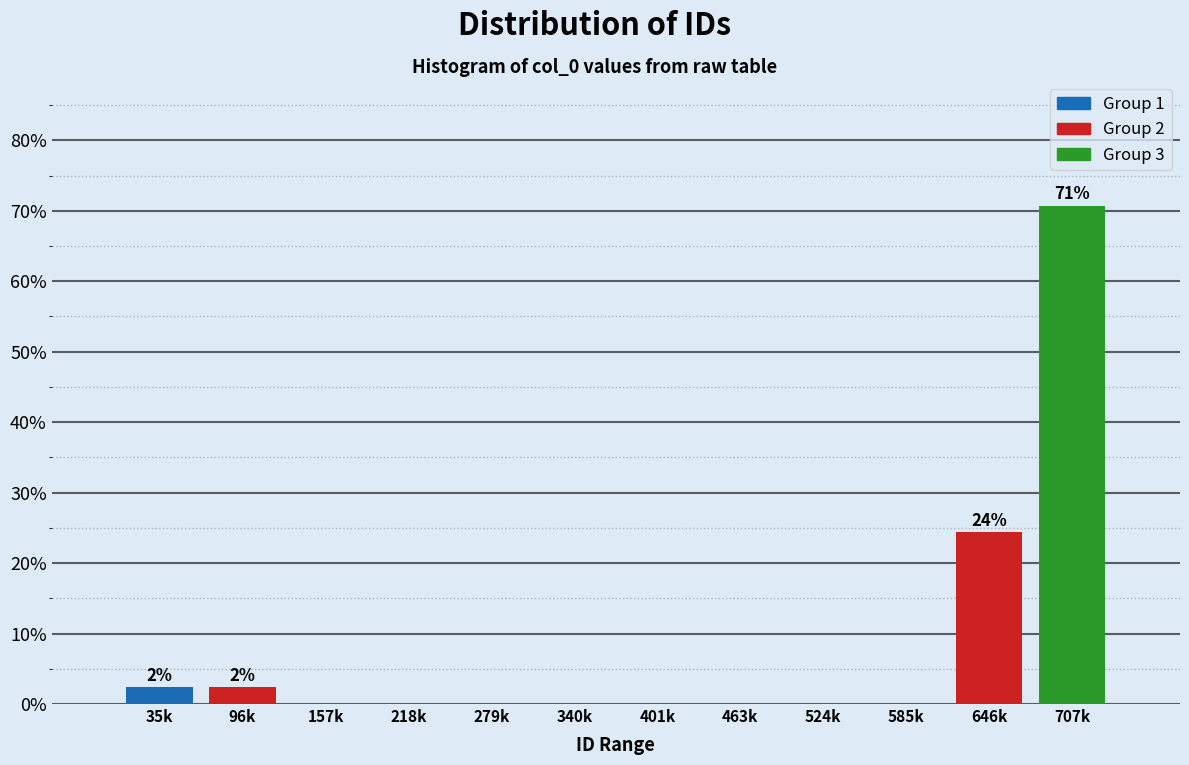

Reading left to right, extract all data points from this chart.

35k=2.4	96k=2.4	157k=0.0	218k=0.0	279k=0.0	340k=0.0	401k=0.0	463k=0.0	524k=0.0	585k=0.0	646k=24.4	707k=70.7